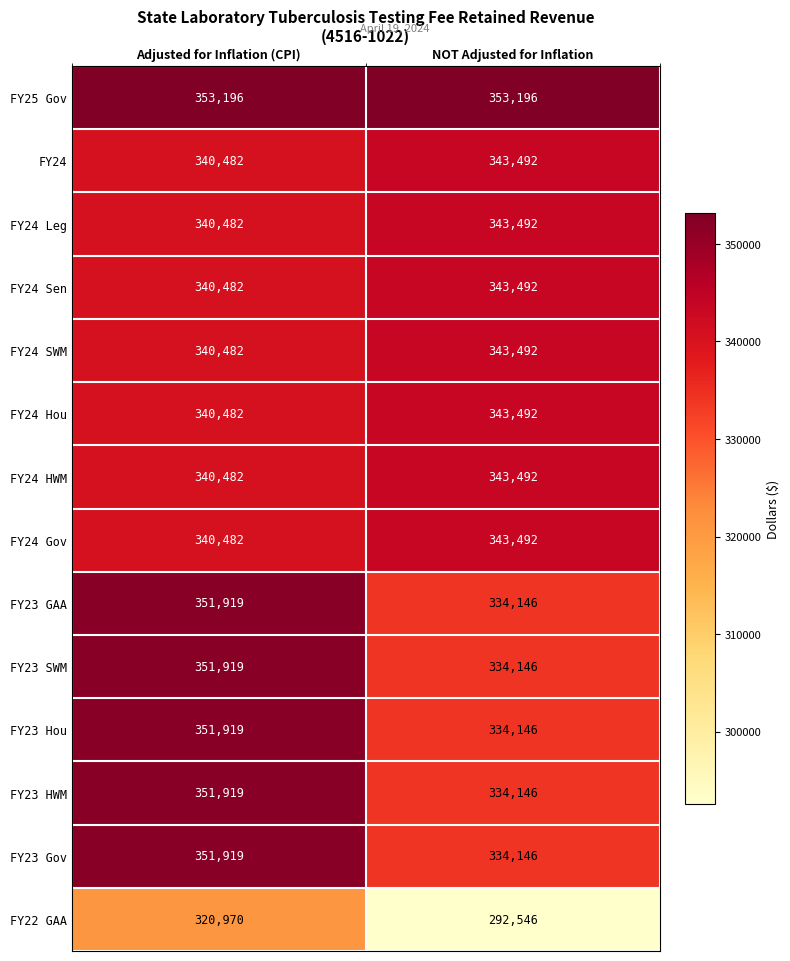

Reading right to left, list all the values displayed in this chart.

FY25 Gov: NOT Adjusted for Inflation=353196	Adjusted for Inflation (CPI)=353196
FY24: NOT Adjusted for Inflation=343492	Adjusted for Inflation (CPI)=340482
FY24 Leg: NOT Adjusted for Inflation=343492	Adjusted for Inflation (CPI)=340482
FY24 Sen: NOT Adjusted for Inflation=343492	Adjusted for Inflation (CPI)=340482
FY24 SWM: NOT Adjusted for Inflation=343492	Adjusted for Inflation (CPI)=340482
FY24 Hou: NOT Adjusted for Inflation=343492	Adjusted for Inflation (CPI)=340482
FY24 HWM: NOT Adjusted for Inflation=343492	Adjusted for Inflation (CPI)=340482
FY24 Gov: NOT Adjusted for Inflation=343492	Adjusted for Inflation (CPI)=340482
FY23 GAA: NOT Adjusted for Inflation=334146	Adjusted for Inflation (CPI)=351919
FY23 SWM: NOT Adjusted for Inflation=334146	Adjusted for Inflation (CPI)=351919
FY23 Hou: NOT Adjusted for Inflation=334146	Adjusted for Inflation (CPI)=351919
FY23 HWM: NOT Adjusted for Inflation=334146	Adjusted for Inflation (CPI)=351919
FY23 Gov: NOT Adjusted for Inflation=334146	Adjusted for Inflation (CPI)=351919
FY22 GAA: NOT Adjusted for Inflation=292546	Adjusted for Inflation (CPI)=320970